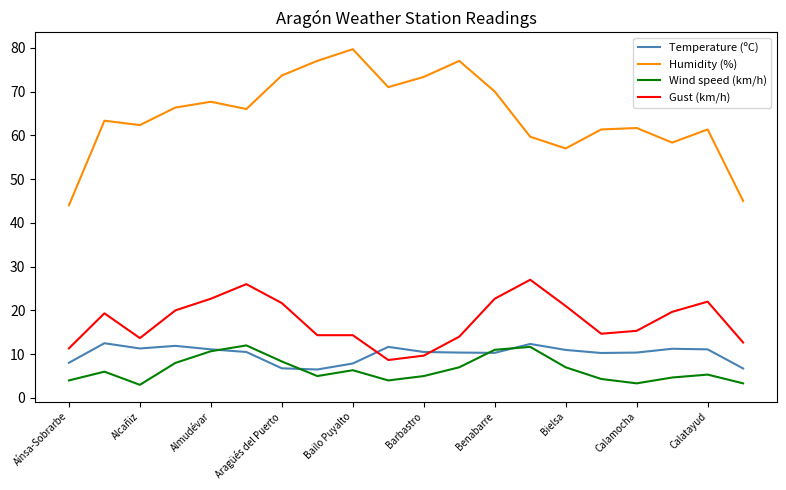

Which series has the widest spread of values?

Humidity (%)